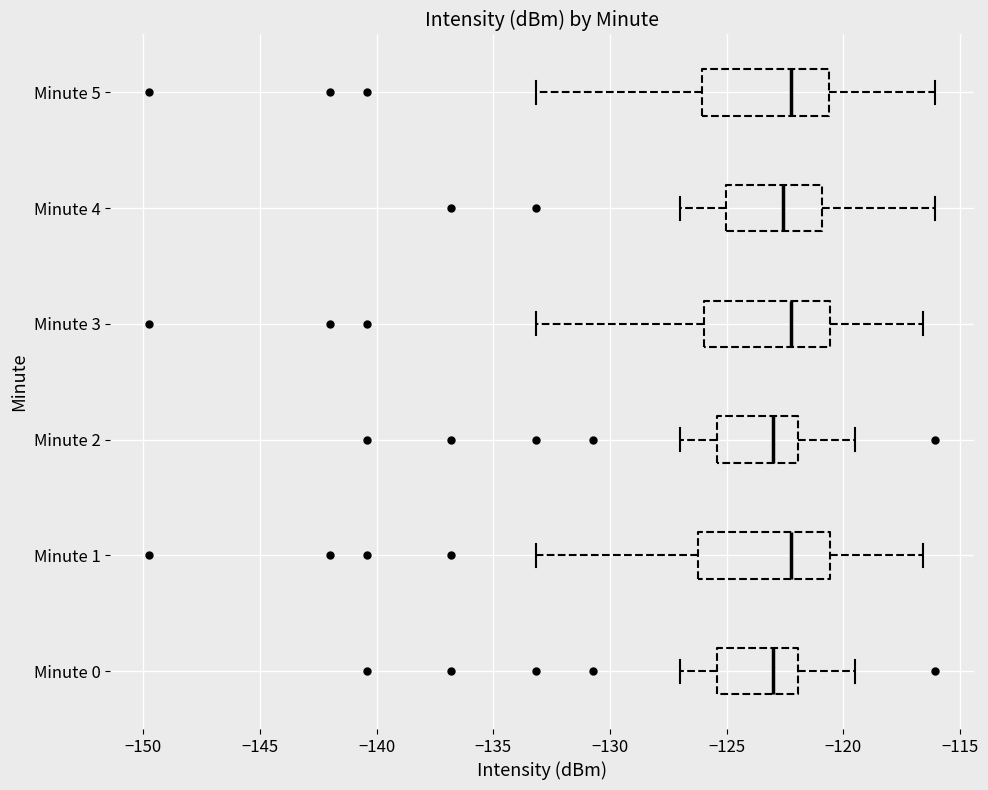

Reading bottom to top, transcribe this box plot: for each box, give where its median line is, the range the box spans, and where its two whiskers end, as read against the x-axis. The values are not printed on the chart, so give them approximately, as read against the axis.

Minute 0: median -123.0, box -125.5 to -122.0, whiskers -127.0 to -119.5
Minute 1: median -122.0, box -126.0 to -120.5, whiskers -133.0 to -116.5
Minute 2: median -123.0, box -125.5 to -122.0, whiskers -127.0 to -119.5
Minute 3: median -122.0, box -126.0 to -120.5, whiskers -133.0 to -116.5
Minute 4: median -122.5, box -125.0 to -121.0, whiskers -127.0 to -116.0
Minute 5: median -122.0, box -126.0 to -120.5, whiskers -133.0 to -116.0